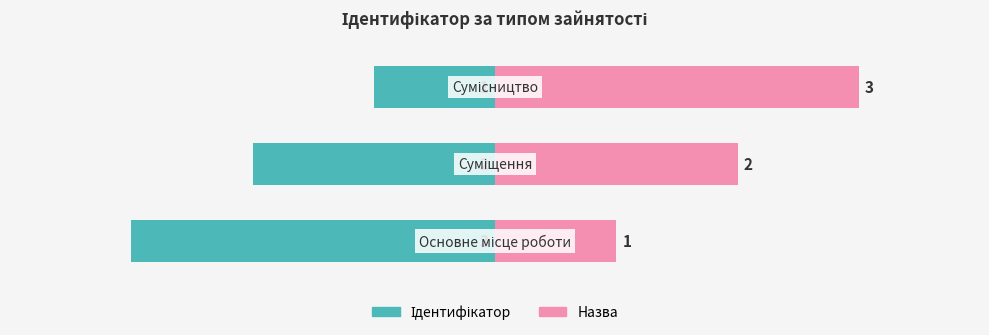

What is the difference between the maximum and second lowest values in the Ідентифікатор series?

1